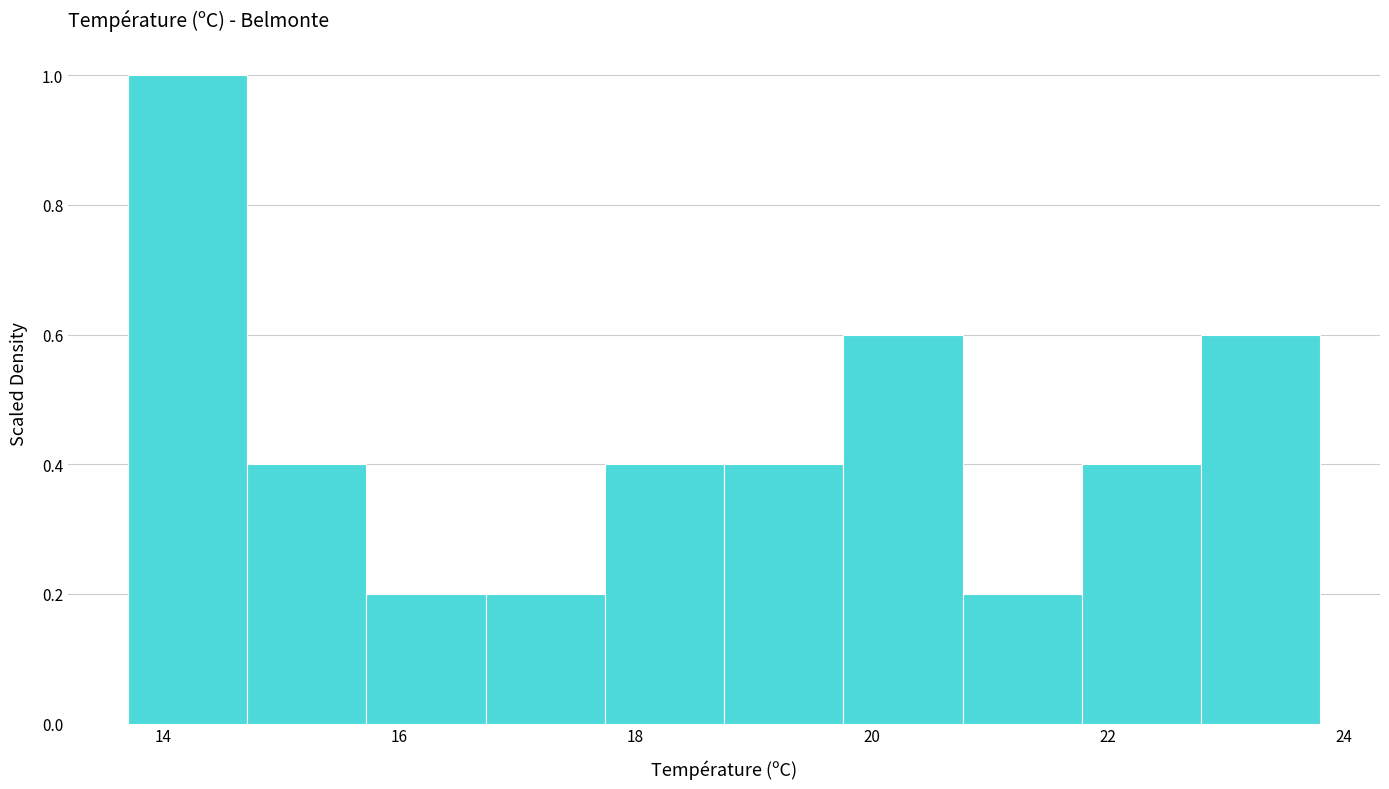

Reading left to right, transcribe this chart: for each bar, give the range it covers on the x-axis and its height. Neither the bar edges nor the heights are printed on the chart, so give them approximately, as read against the axes.

13.8 to 14.8: 1.0
14.8 to 15.8: 0.4
15.8 to 16.8: 0.2
16.8 to 17.8: 0.2
17.8 to 18.8: 0.4
18.8 to 19.8: 0.4
19.8 to 20.8: 0.6
20.8 to 21.8: 0.2
21.8 to 22.8: 0.4
22.8 to 23.8: 0.6